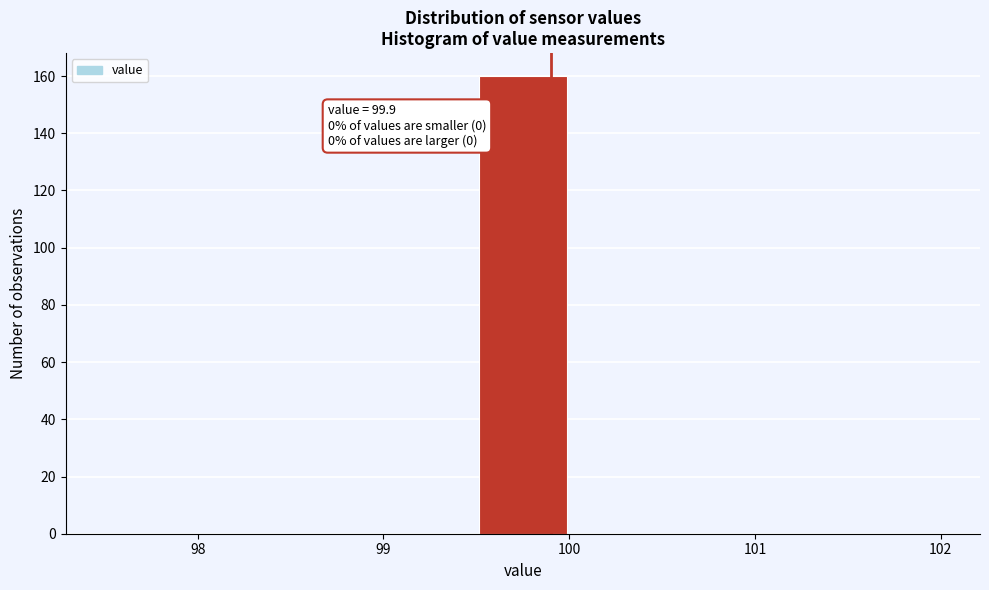

Which range on the x-axis has the tallest bar?

99.5 to 100.0